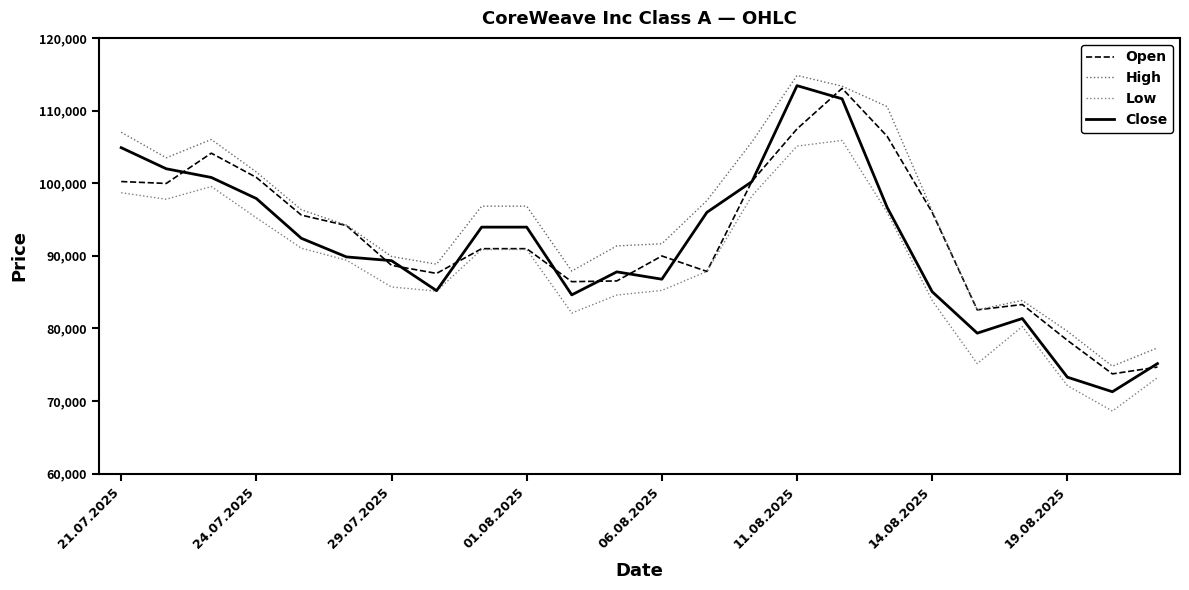

Rank the series by their maximum value, from lowest to highest.

Low, Open, Close, High